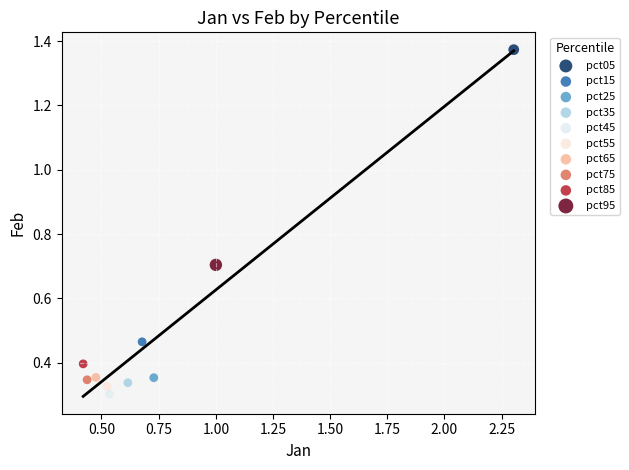

What are all the series names shown in the legend?

pct05, pct15, pct25, pct35, pct45, pct55, pct65, pct75, pct85, pct95